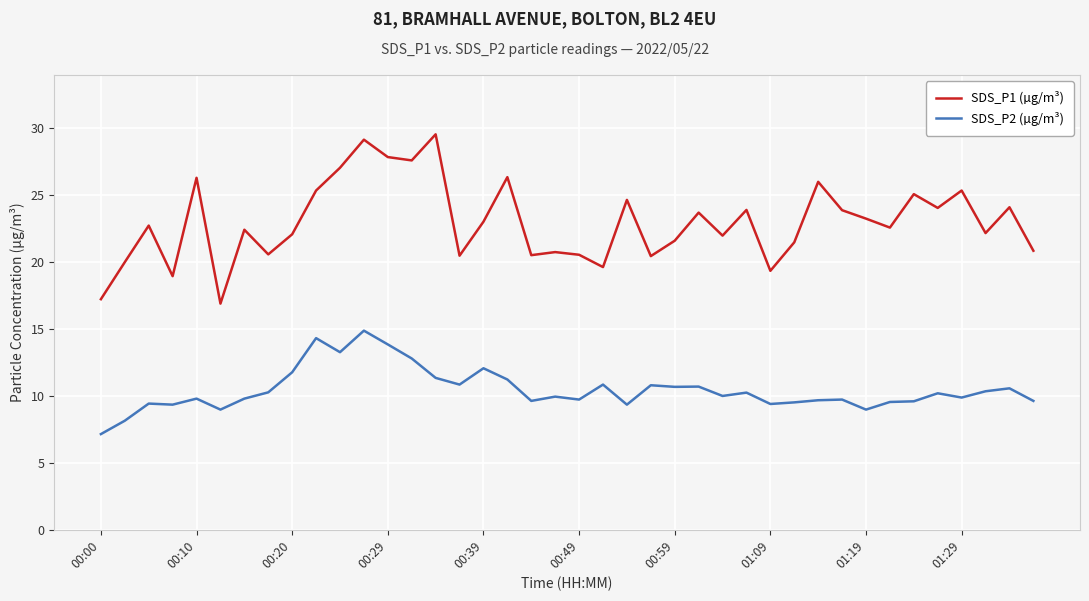

Which series has the largest total across all categories?

SDS_P1 (µg/m³)